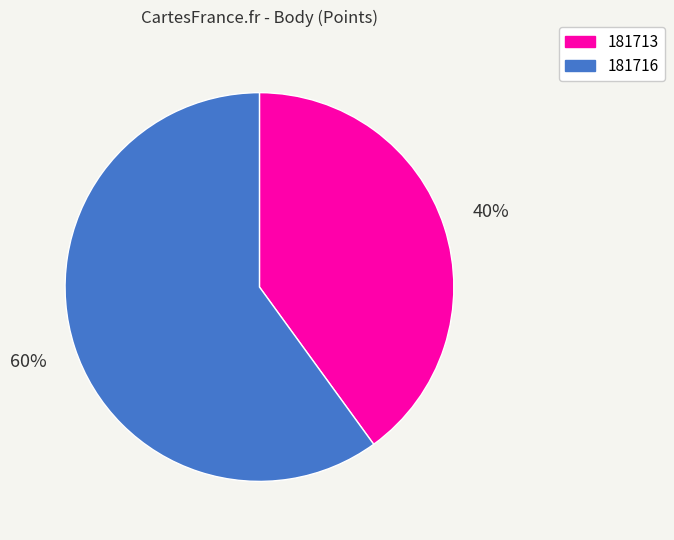

Which category has the biggest portion of the pie?

181716